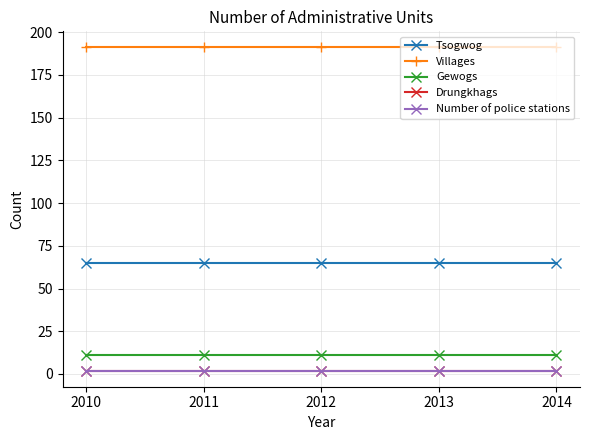

What is the maximum value shown in the chart?

191